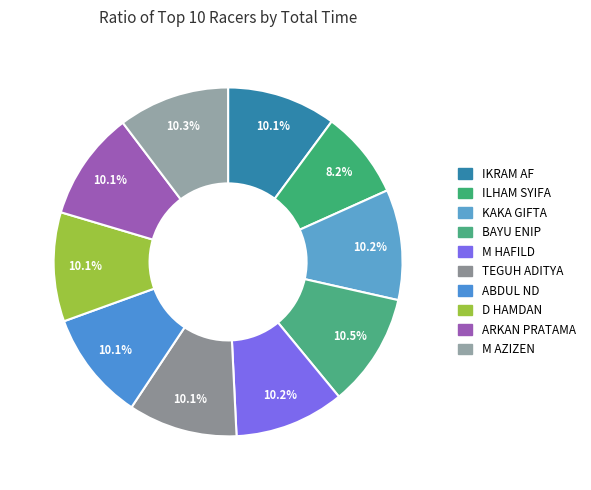

How many segments does this pie chart have?

10